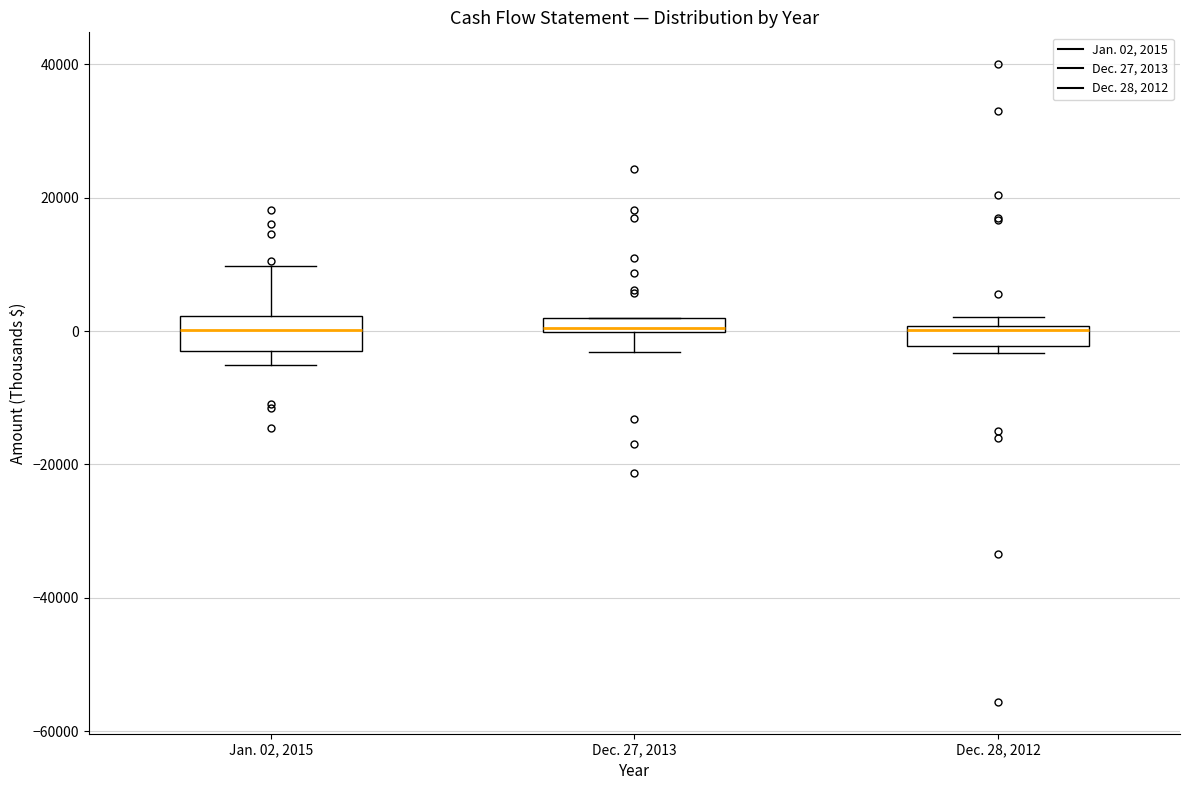

Where does the lower whisker of the box for Jan. 02, 2015 end on the y-axis? The values are not printed on the chart, so give them approximately, as read against the axis.

-6000